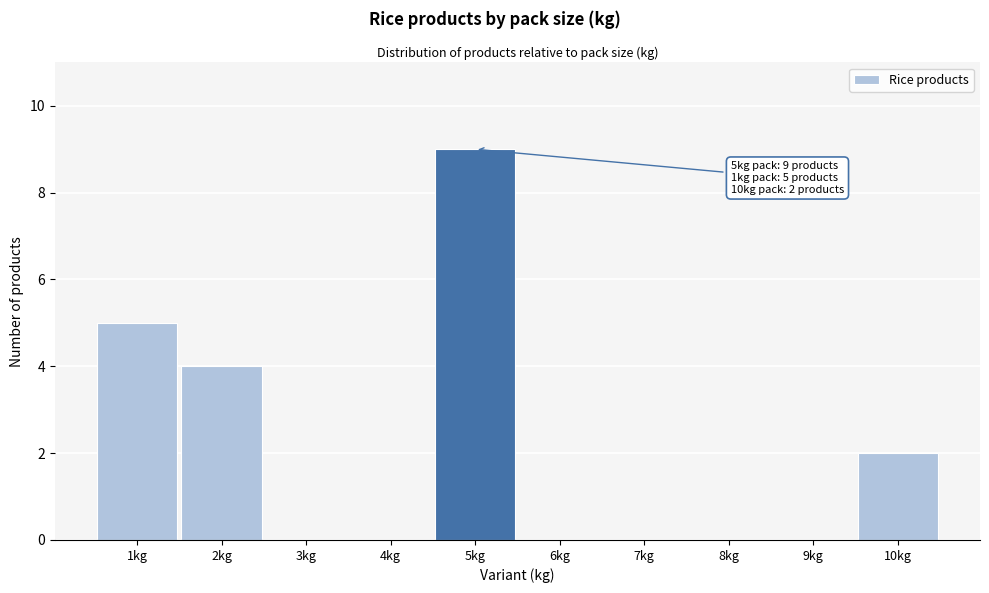

Over which range of the x-axis is the bar tallest?

4.5 to 5.5